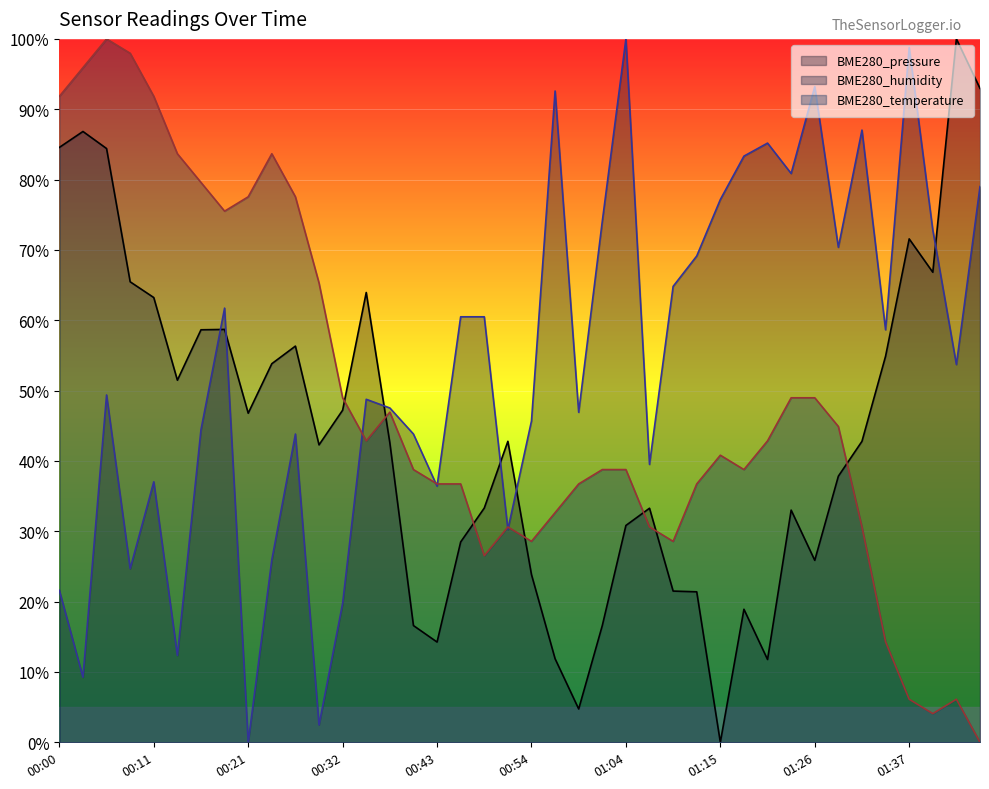

What position from the right is 01:07?

15